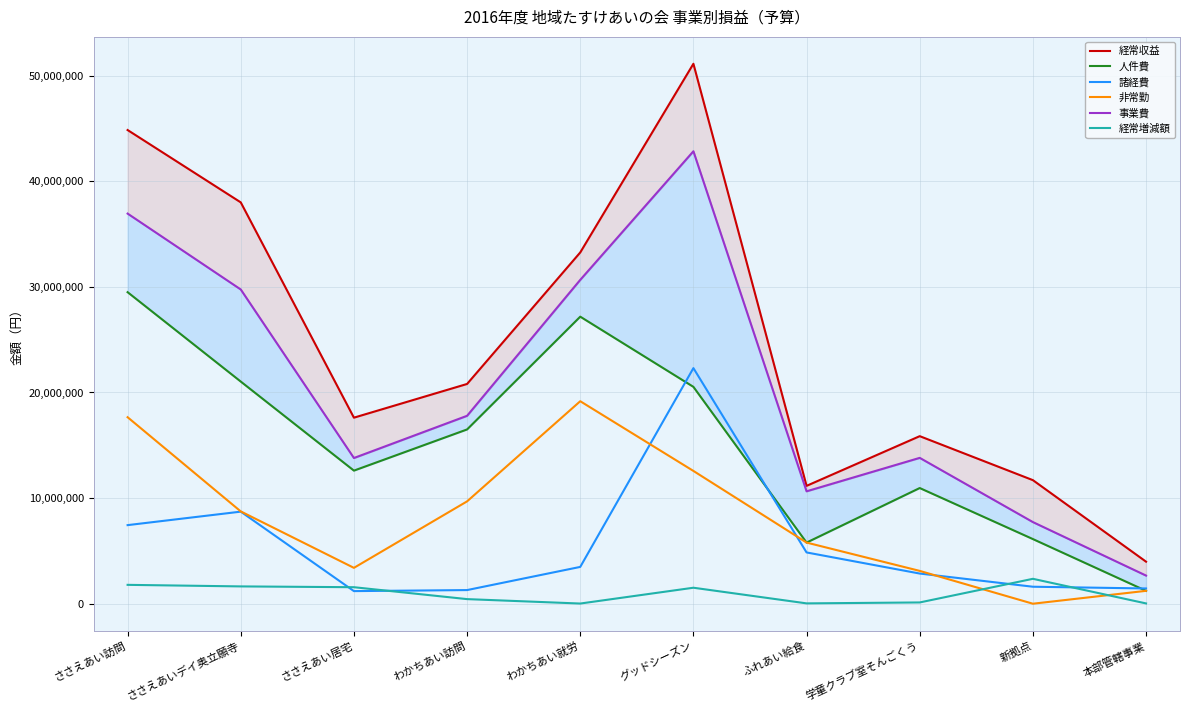

Where do 非常勤 and 諸経費 first cross each other?

わかちあい就労 and グッドシーズン